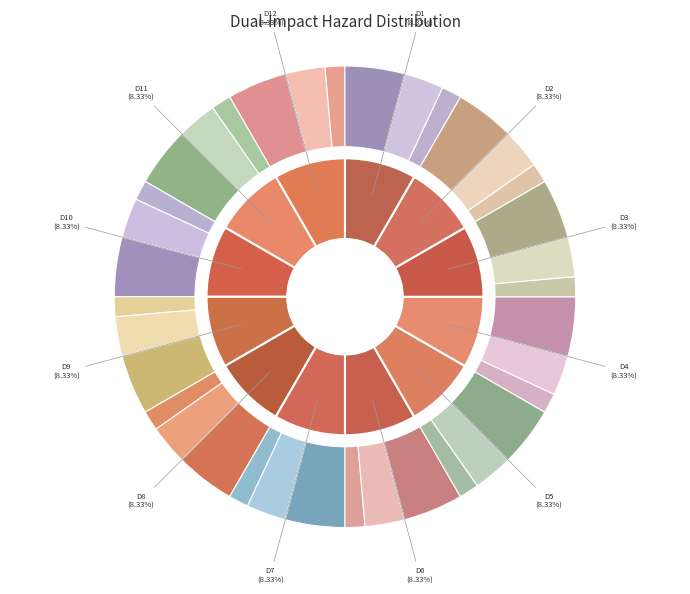

True or false: D1a accounts for 11% of the total.

False